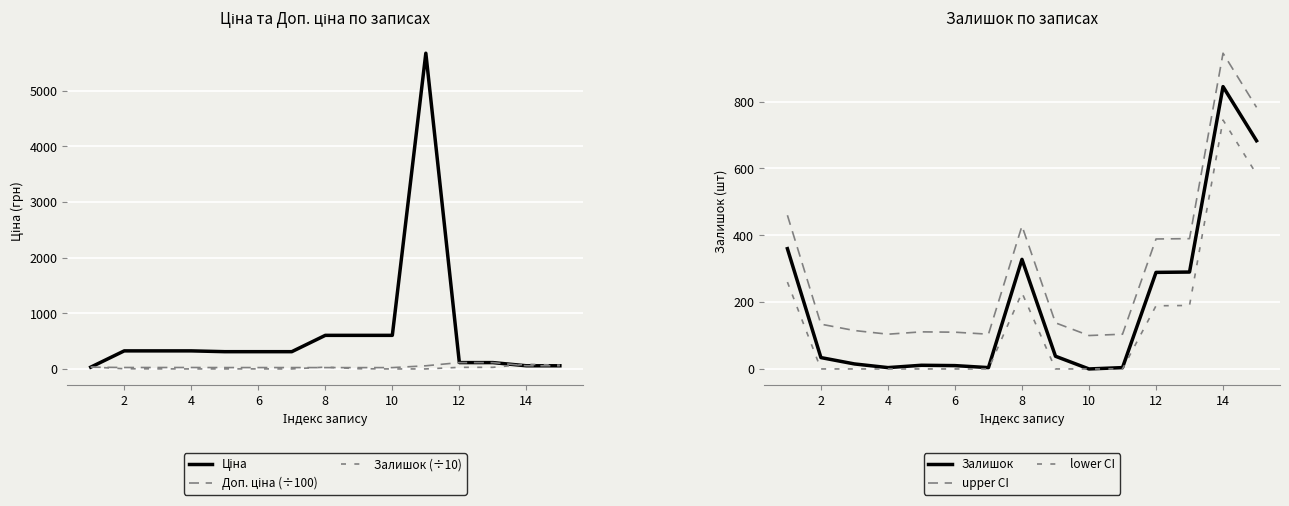

Reading right to left, extract all data points from this chart.

Ціна: 57.0	57.0	114.1	114.1	5673.8	603.7	603.7	603.7	310.3	310.3	310.3	324.8	324.8	324.8	32.0
Доп. ціна (÷100): 57.0	57.0	114.1	114.1	56.7	24.1	24.1	24.1	24.8	24.8	24.8	26.0	26.0	26.0	32.0
Залишок (÷10): 68.3	84.5	29.0	28.9	0.4	0.0	3.8	32.8	0.4	1.0	1.1	0.4	1.5	3.4	36.0
Залишок: 683.0	845.0	290.0	289.0	4.0	0.0	38.0	328.0	4.0	10.0	11.0	4.0	15.0	34.0	360.0
upper CI: 783.0	945.0	390.0	389.0	104.0	100.0	138.0	428.0	104.0	110.0	111.0	104.0	115.0	134.0	460.0
lower CI: 583.0	745.0	190.0	189.0	0.0	0.0	0.0	228.0	0.0	0.0	0.0	0.0	0.0	0.0	260.0